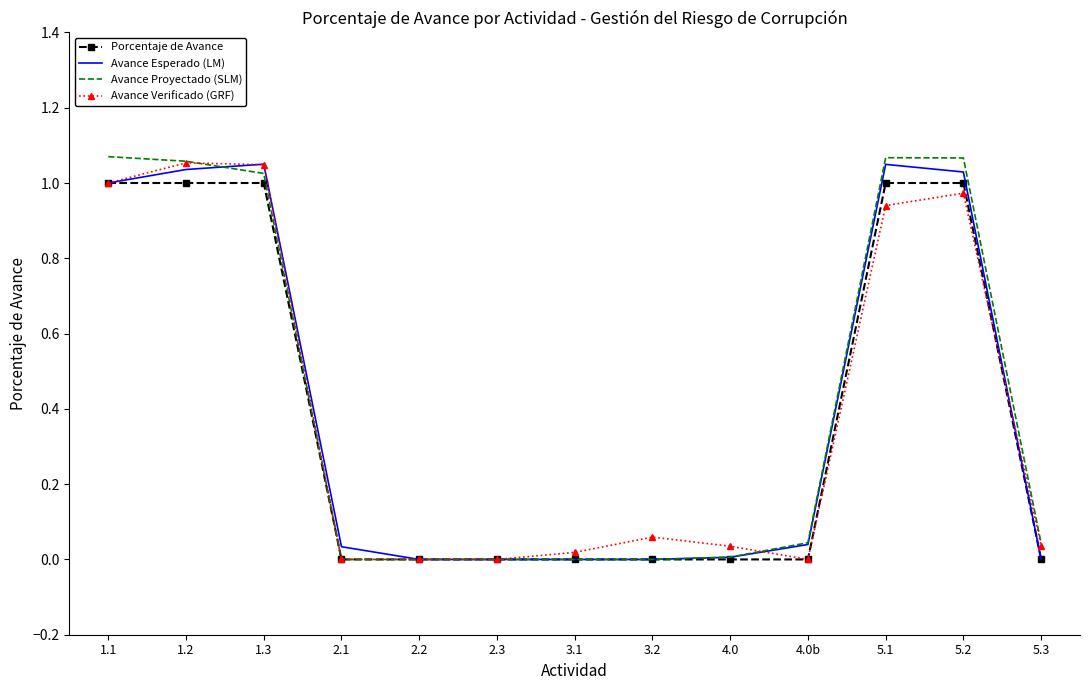

True or false: Avance Proyectado (SLM) has a value of 0.2 at 1.2.

False